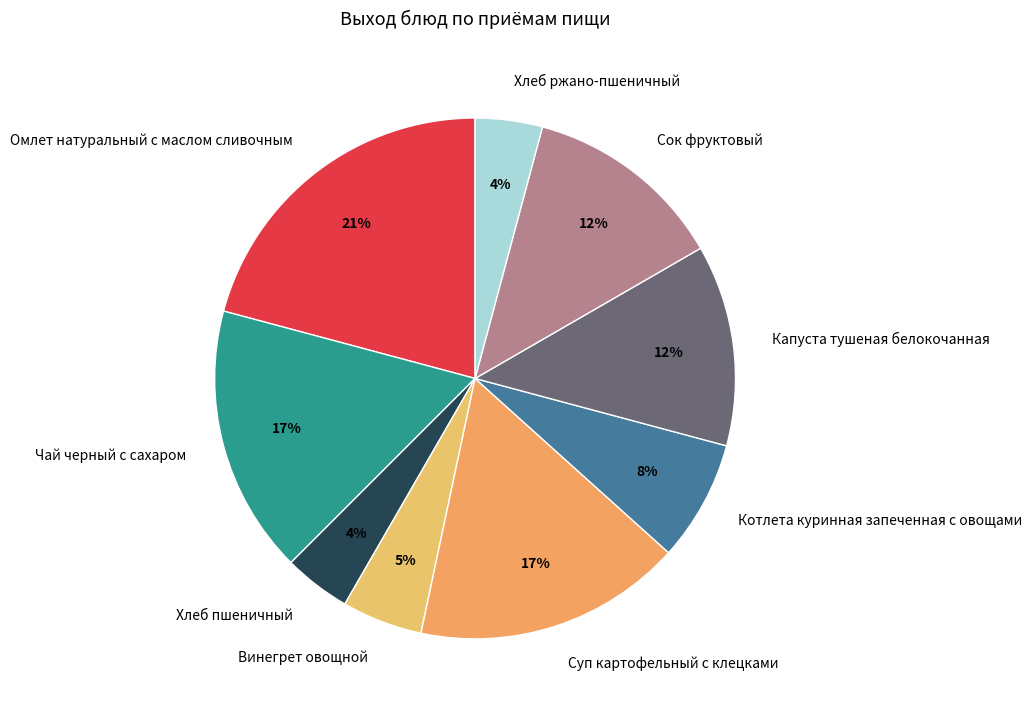

Between Котлета куринная запеченная с овощами and Винегрет овощной, which is larger?

Котлета куринная запеченная с овощами